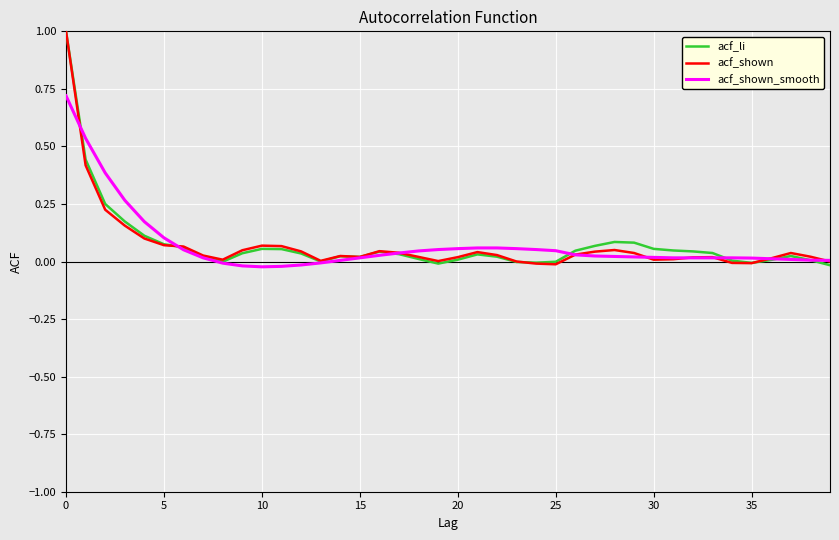

What is the maximum value shown in the chart?

1.0